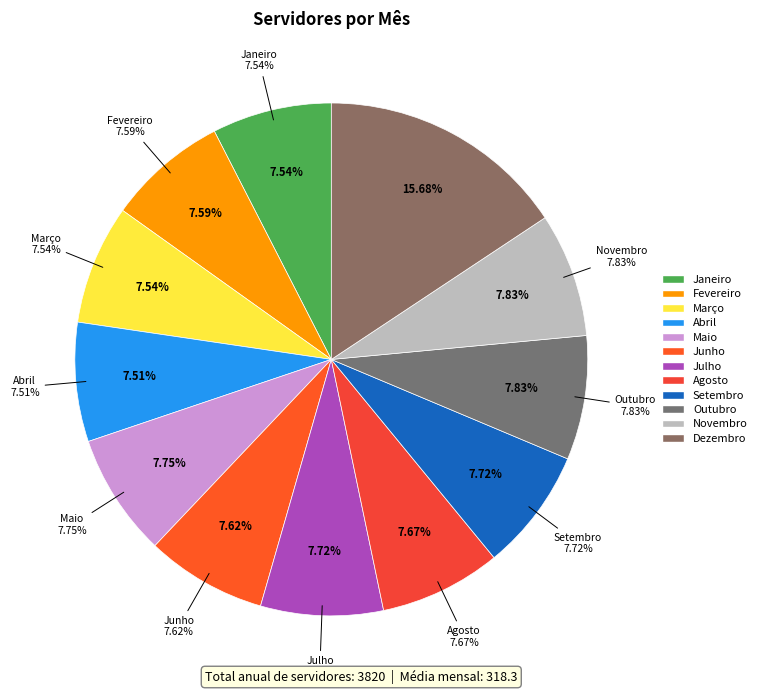

The Outubro slice represents 8% of the pie. True or false?

True